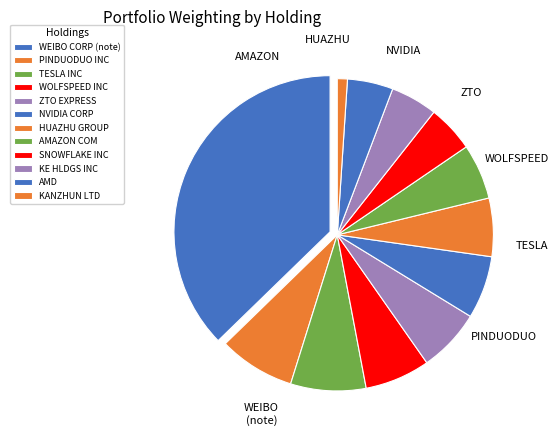

To the nearest percent, what portion does SNOWFLAKE INC represent?

5%